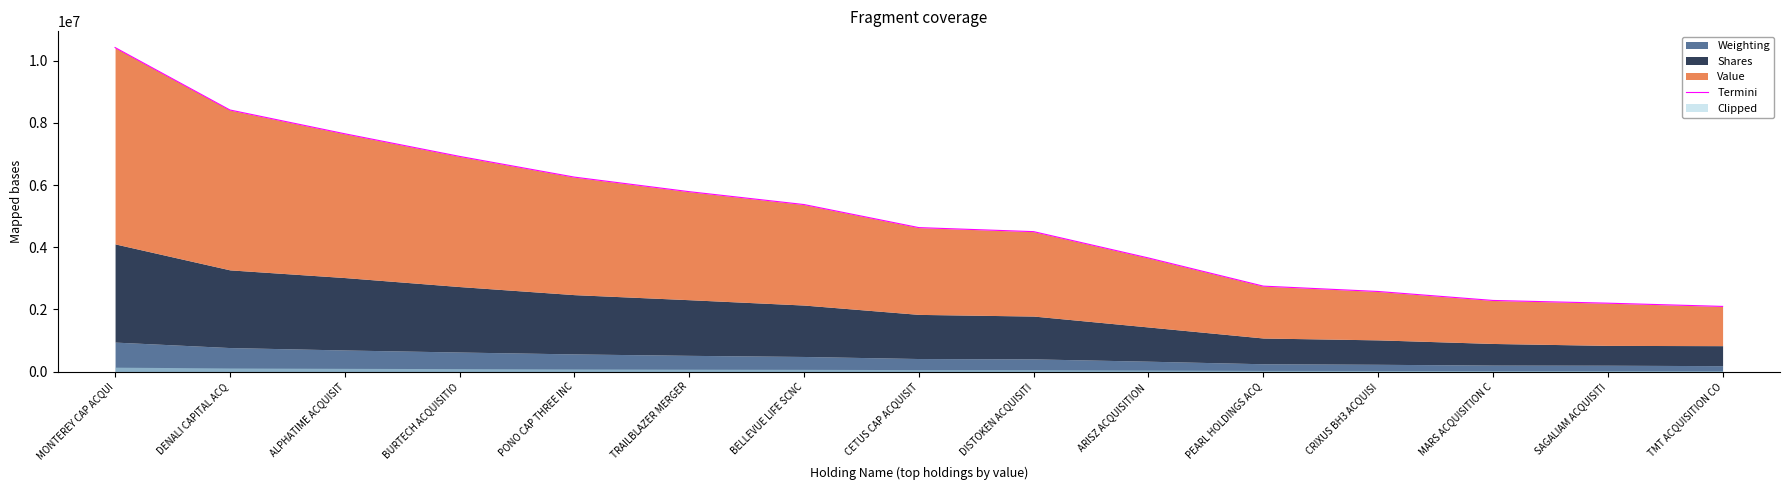

What is the sum of all values?

75550219.6